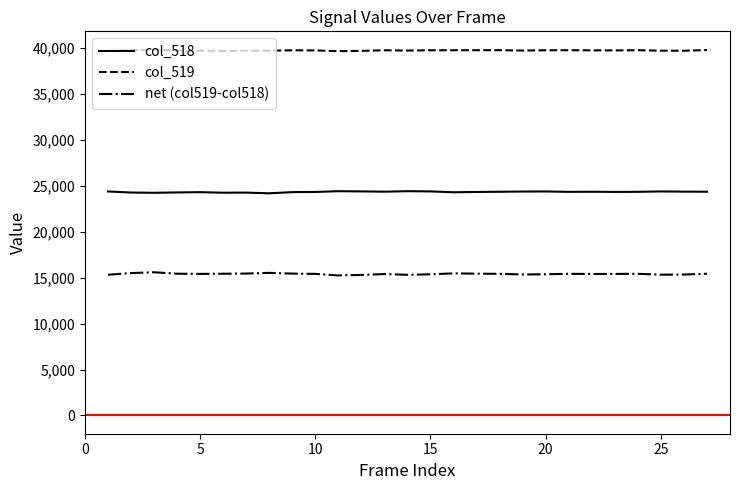

True or false: col_519 and col_518 cross at least once.

False